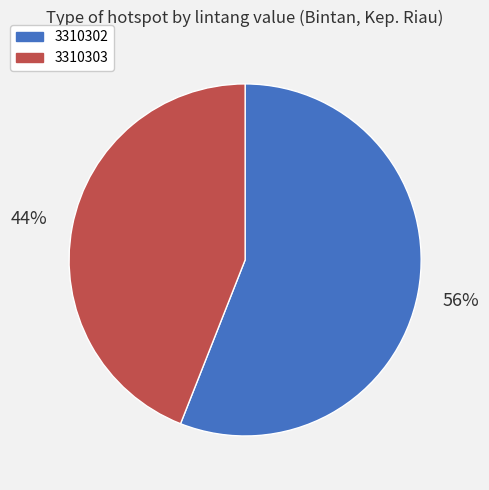

Does 3310303 represent more than half of the total?

No